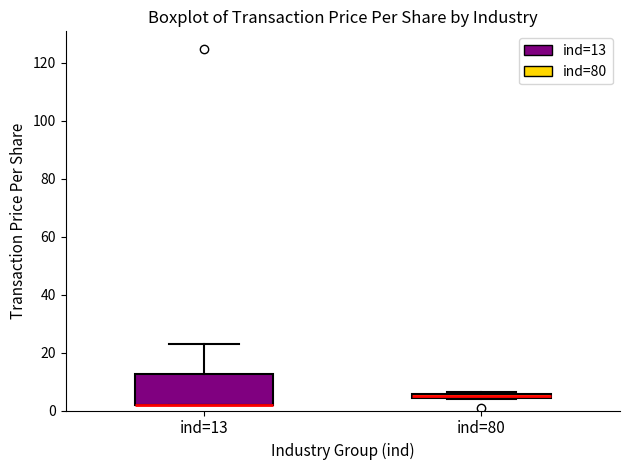

Where is the upper edge of the box for ind=80 on the y-axis? The values are not printed on the chart, so give them approximately, as read against the axis.

6